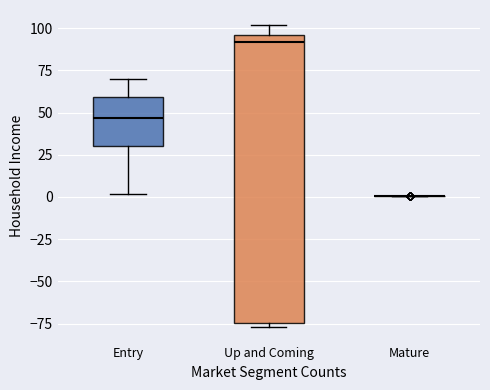

Reading left to right, read every box against the y-axis: the position of its median line, the range the box covers, and the ends of its whiskers. The values are not printed on the chart, so give them approximately, as read against the axis.

Entry: median 45, box 30 to 60, whiskers 0 to 70
Up and Coming: median 90, box -75 to 95, whiskers -75 (just below the box's lower edge) to 100
Mature: box collapsed to a line at 0, whiskers 0 to 0